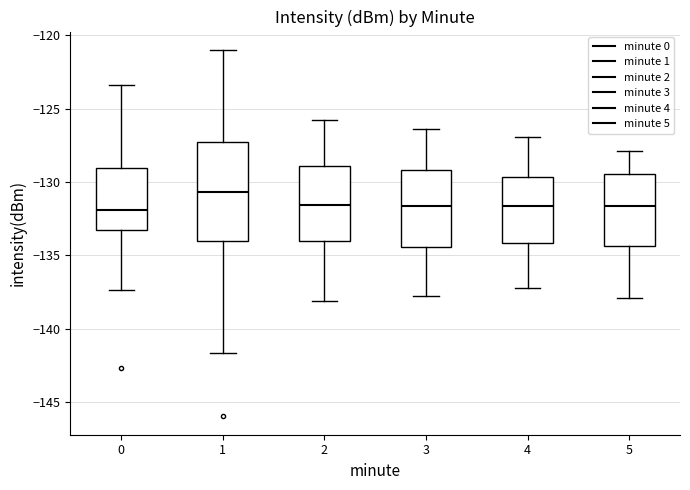

Where does the upper whisker of the box at x = 4 end on the y-axis? The values are not printed on the chart, so give them approximately, as read against the axis.

-127.0